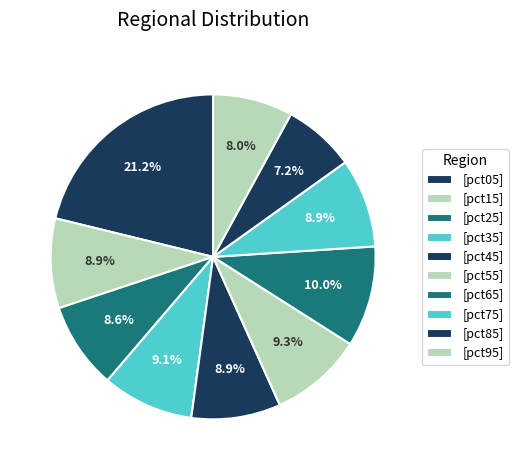

Count the number of slices in the pie.

10